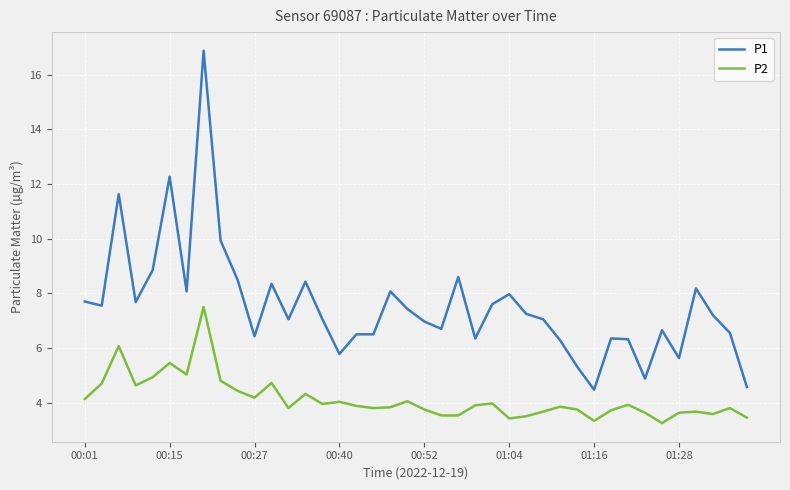

Which series has the largest total across all categories?

P1